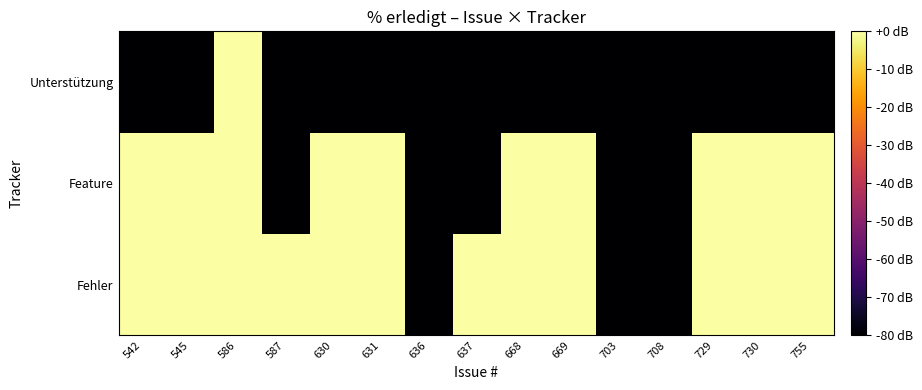

At which category is the sum across all series the highest?

586